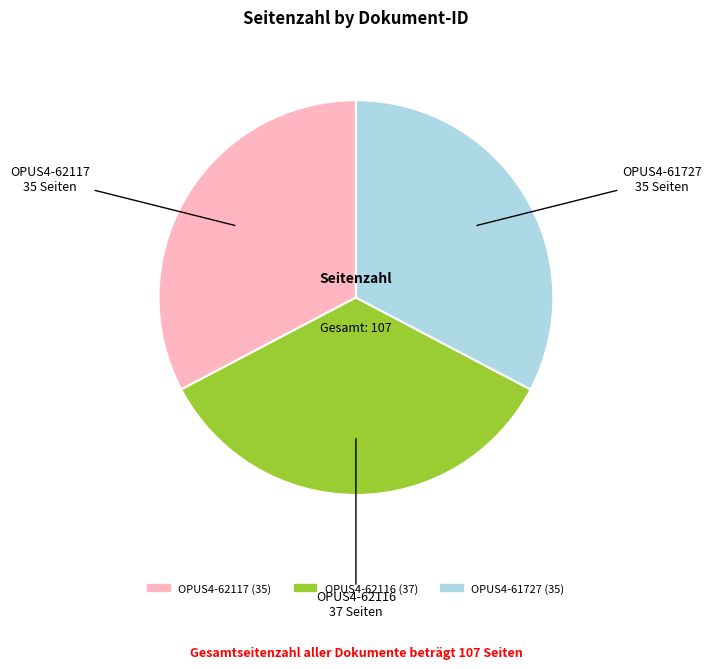

Does OPUS4-62117 represent more than half of the total?

No